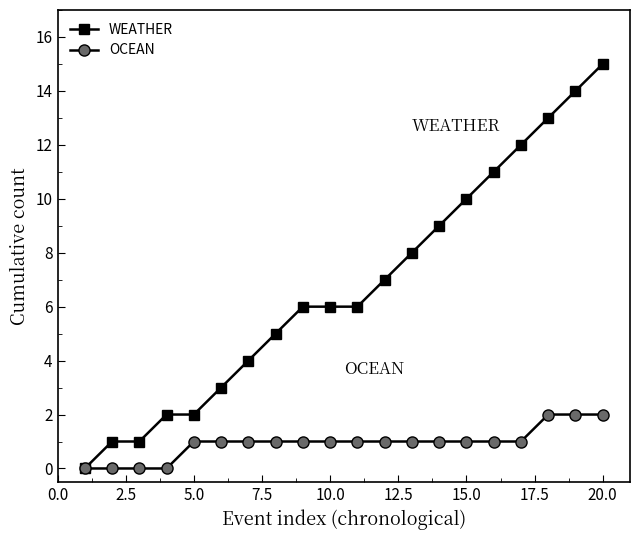

How many series are shown in this chart?

2